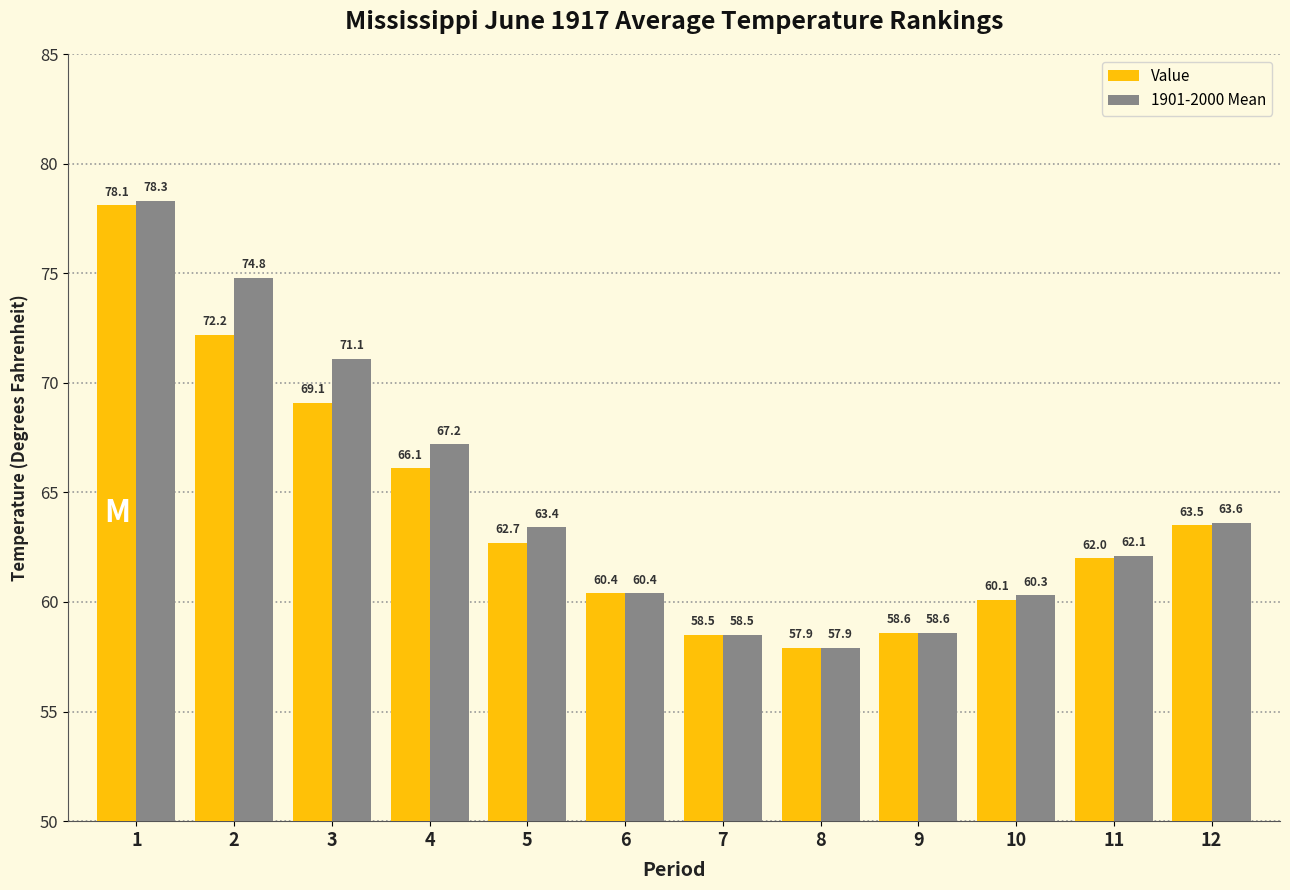

At which category is the sum across all series the highest?

1